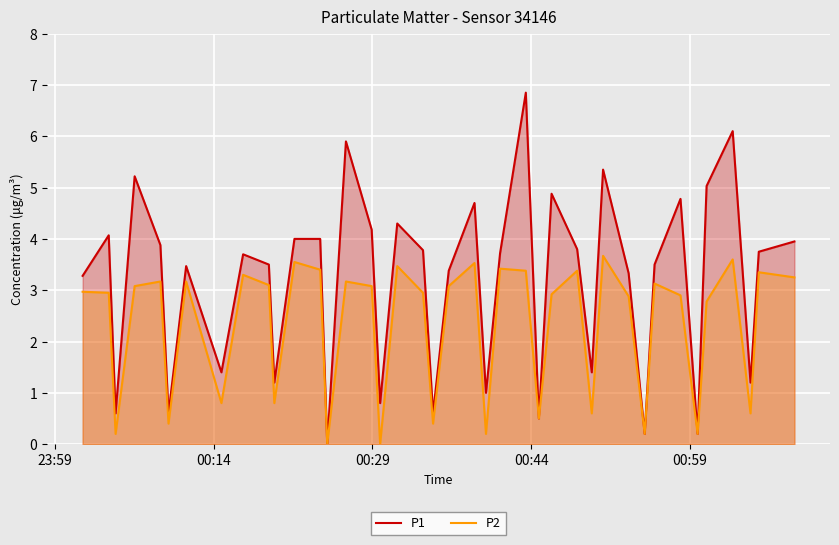

List the series in order of their overall mean, highest first.

P1, P2